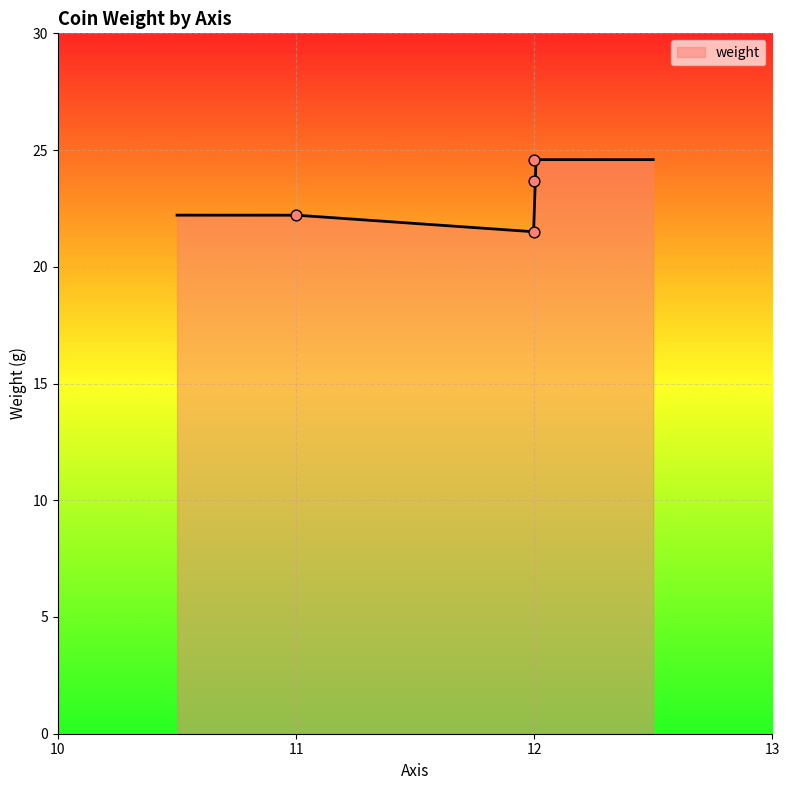

What is the change in value from 12 to 12?

-3.1